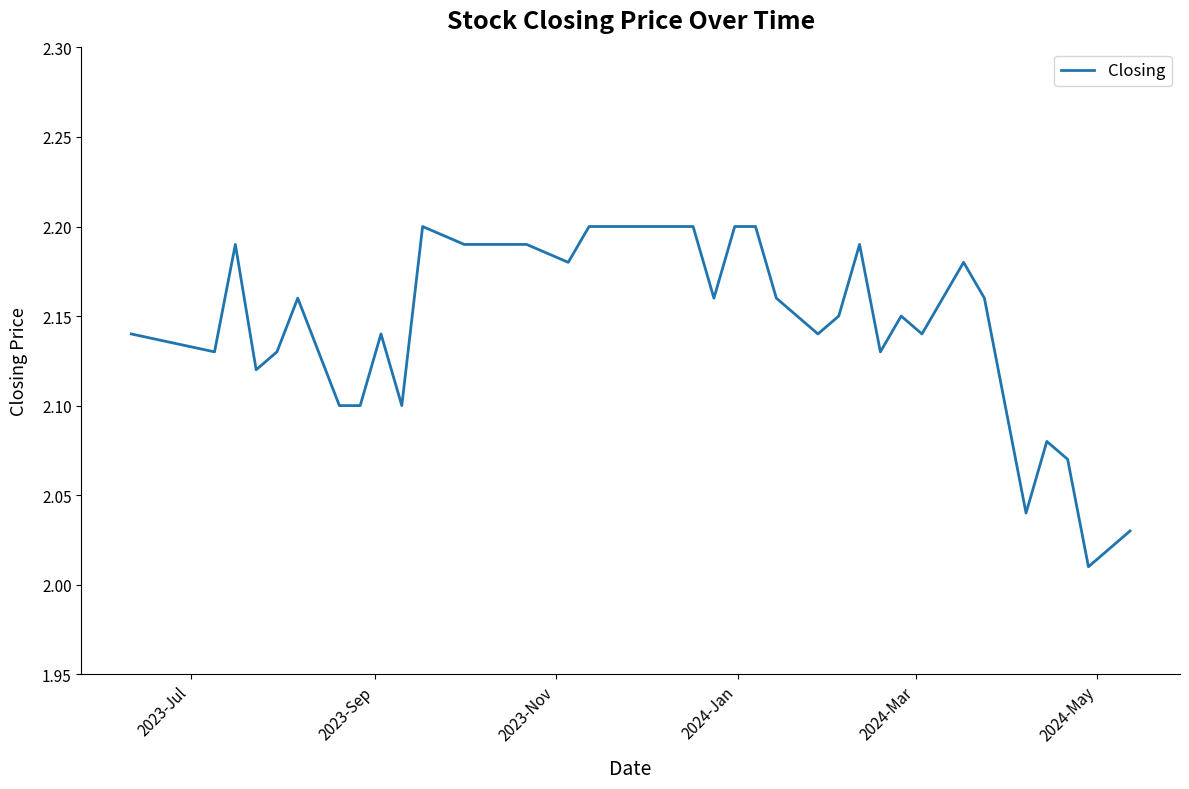

What is the smallest value displayed?

2.0